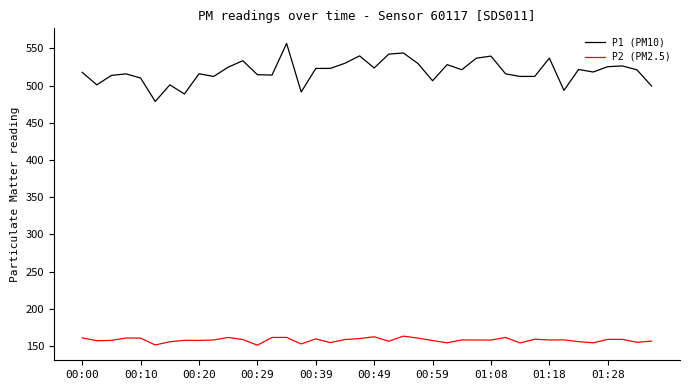

True or false: P1 (PM10) and P2 (PM2.5) cross at least once.

False